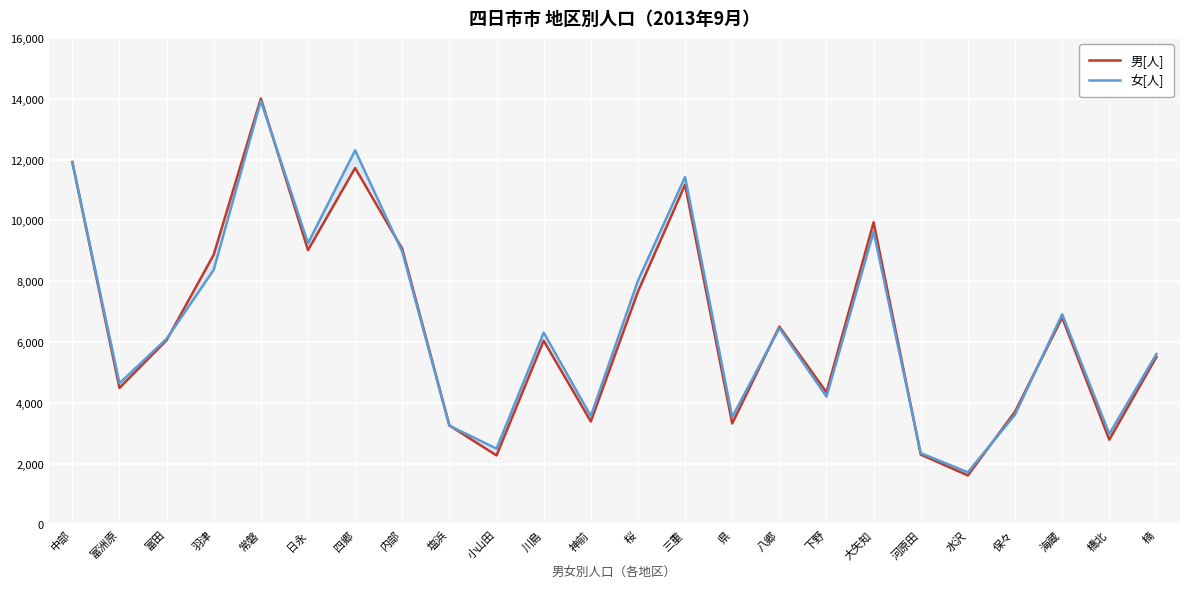

Count the number of data series in this chart.

2